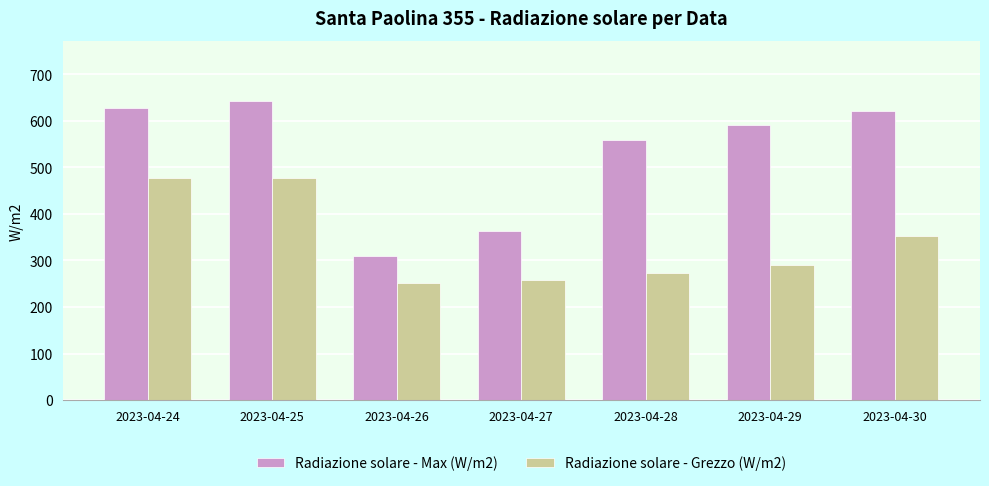

True or false: Radiazione solare - Grezzo (W/m2) has a value of 272.7 at 2023-04-28.

True